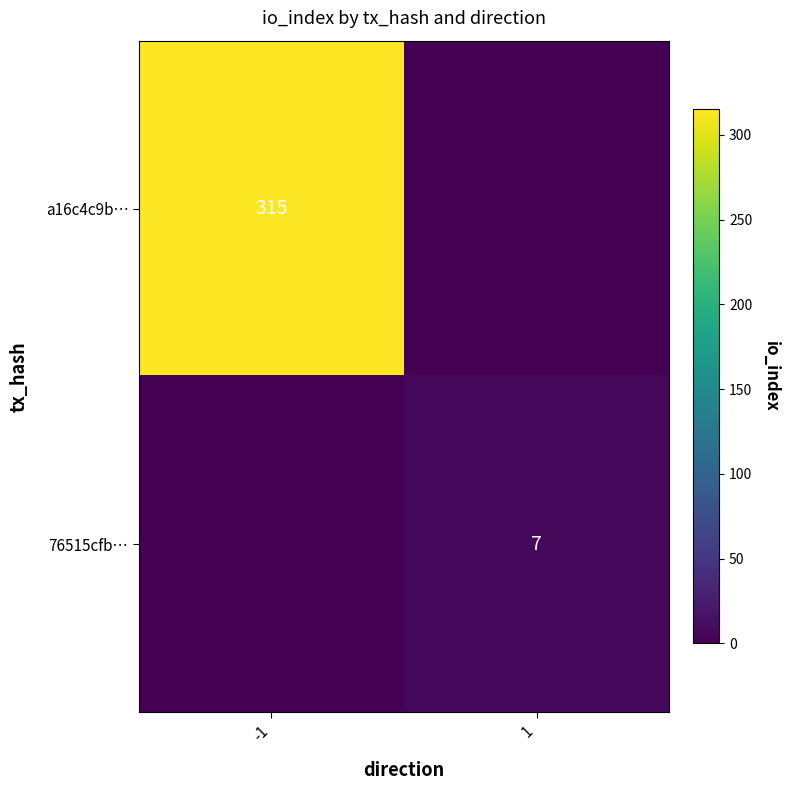

Is it true that a16c4c9b… equals 315 at -1?

True